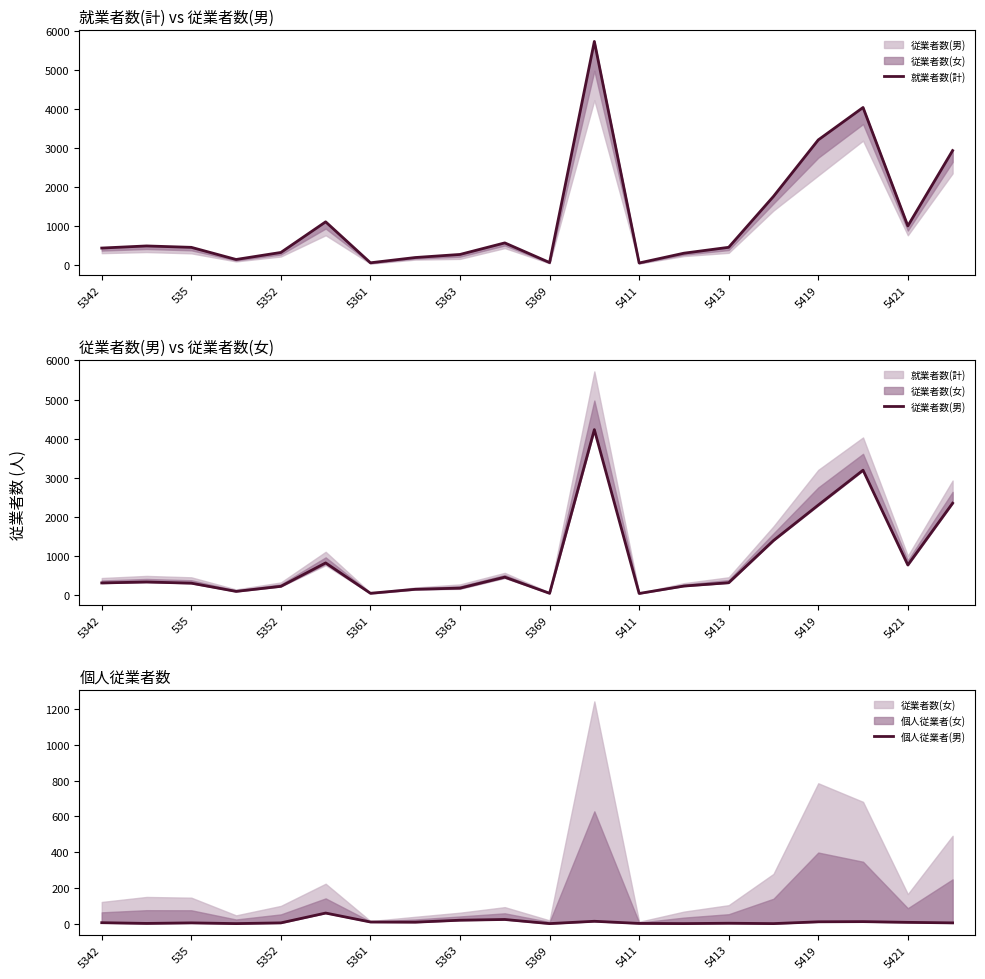

Reading left to right, extract all data points from this chart.

就業者数(計): 424	478	442	131	311	1096	46	181	260	556	53	5720	41	292	443	1748	3196	4027	991	2923
従業者数(男): 298	322	292	81	211	811	33	135	165	446	32	4228	28	218	303	1385	2294	3188	758	2342
個人従業者(男): 5	1	4	0	4	59	9	8	19	23	0	13	1	0	2	0	10	11	7	4